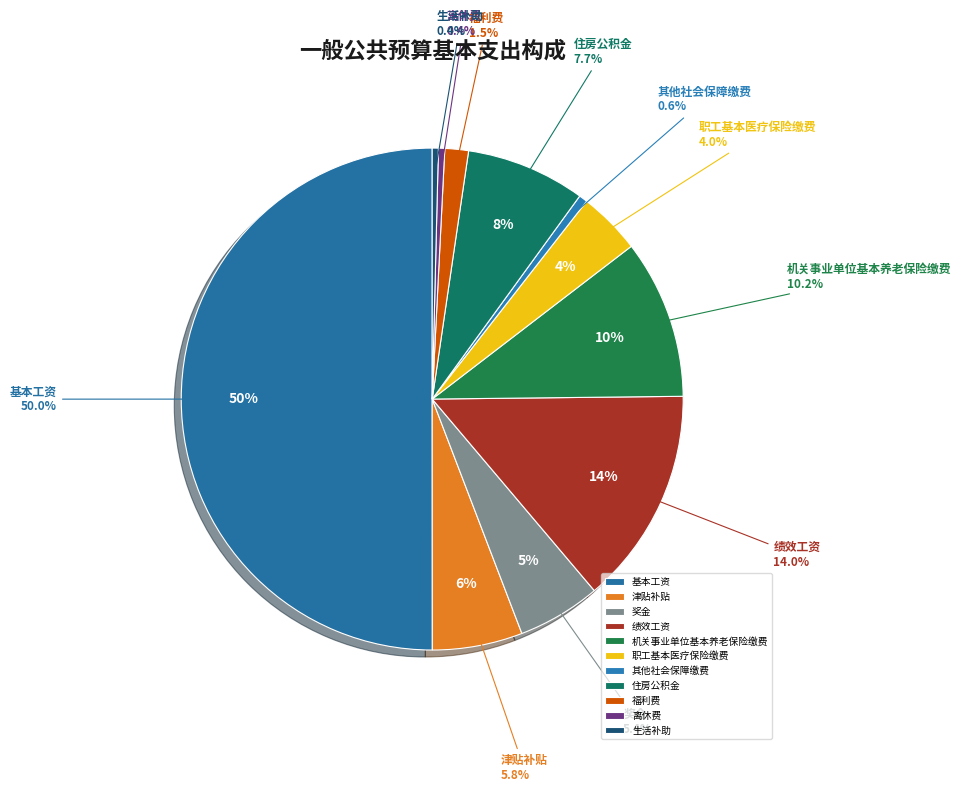

To the nearest percent, what portion does 津贴补贴 represent?

6%